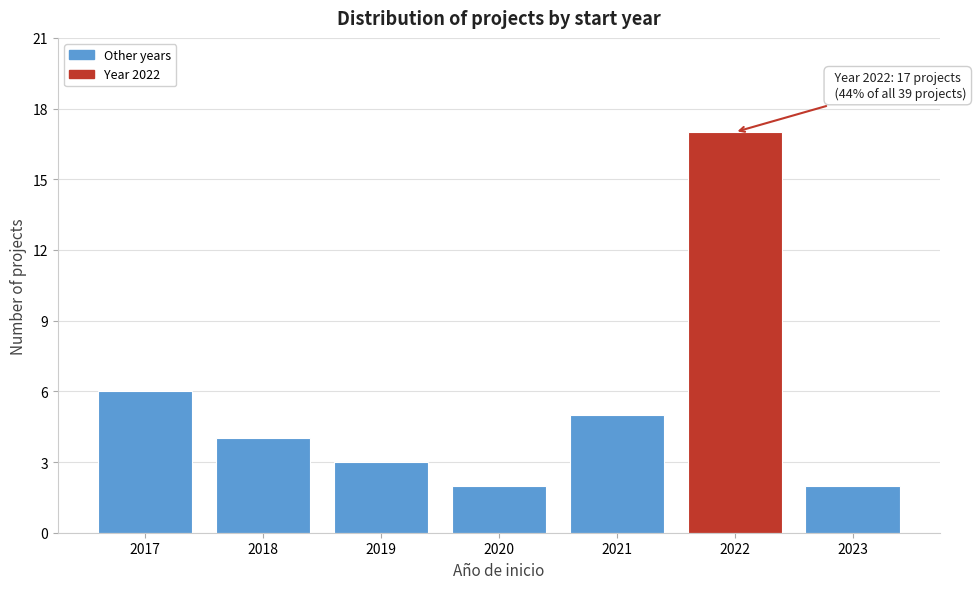

Reading left to right, list all the values displayed in this chart.

2017=6	2018=4	2019=3	2020=2	2021=5	2022=17	2023=2